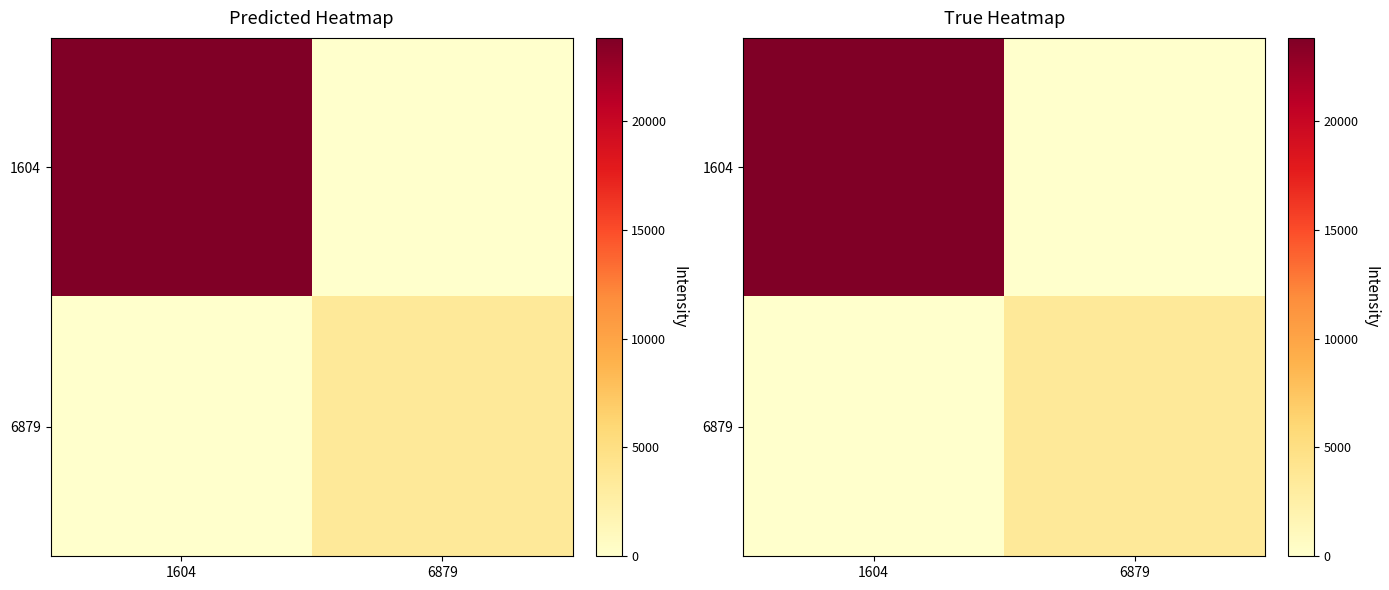

What is the total value across all series at 6879?

3502